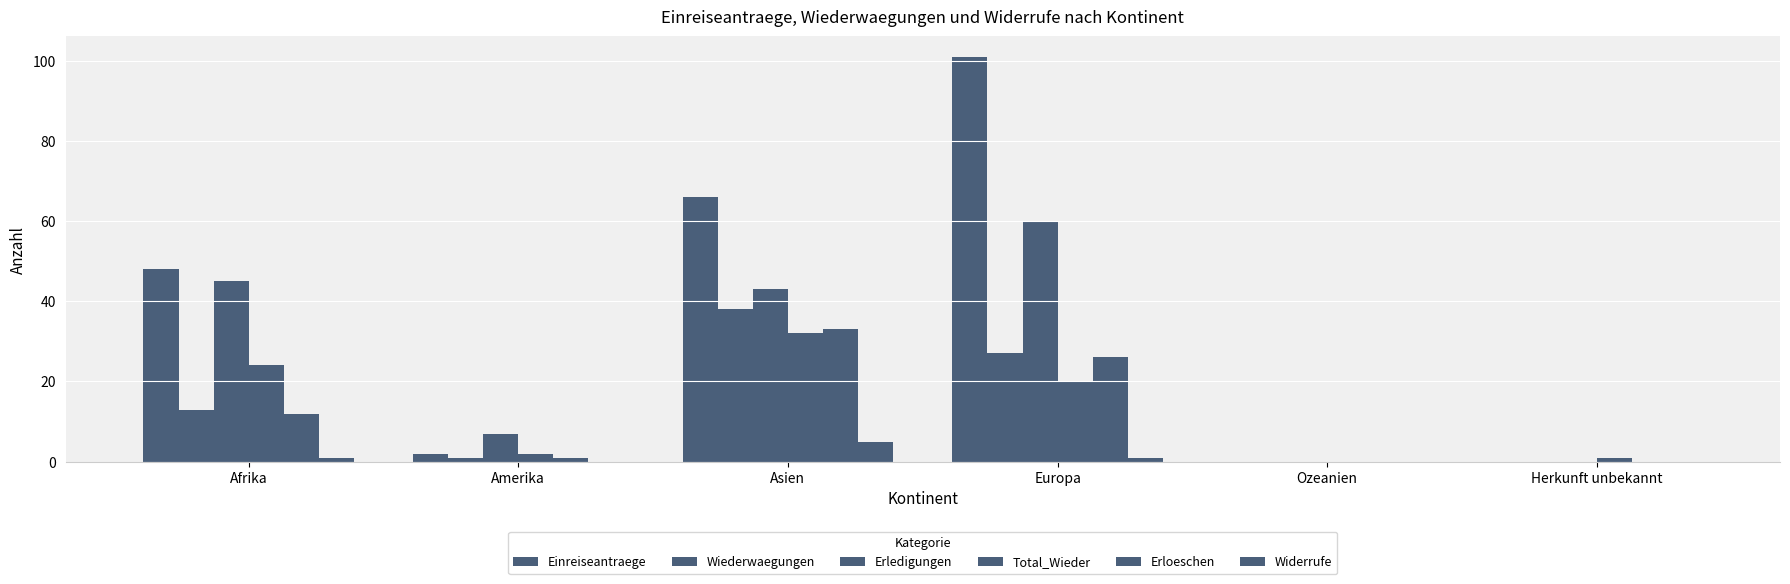

Count the number of data series in this chart.

6